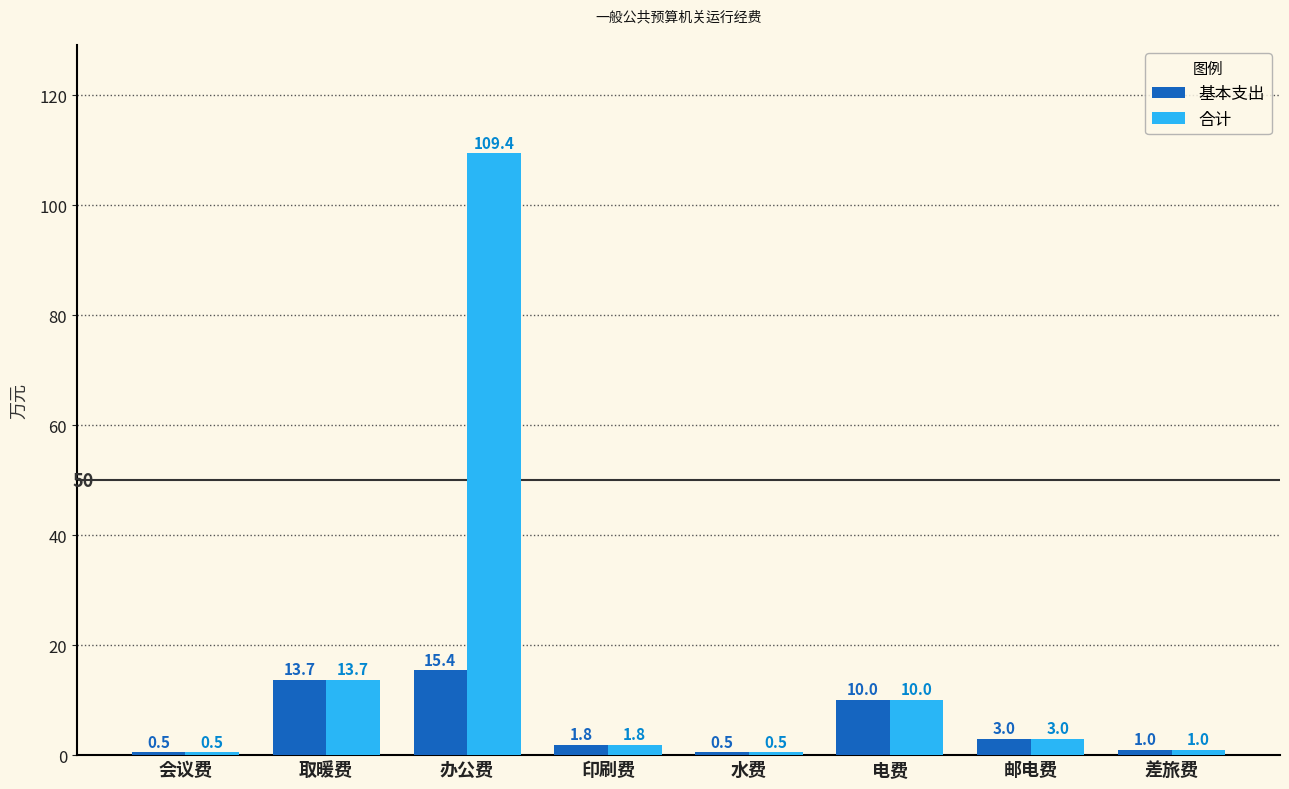

What is the label of the 4th bar from the left?

印刷费